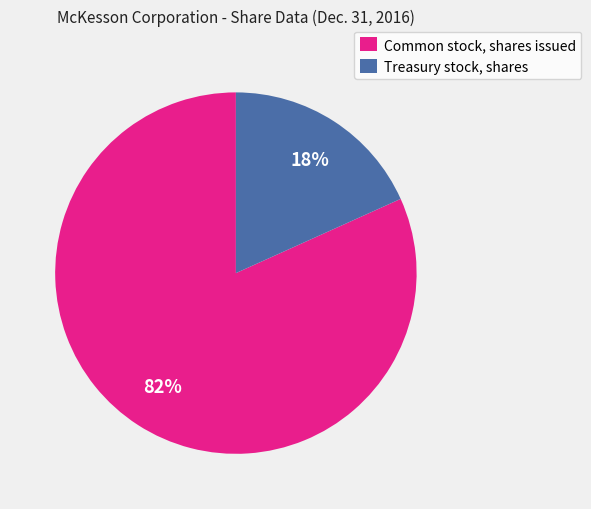

To the nearest percent, what portion does Treasury stock, shares represent?

18%